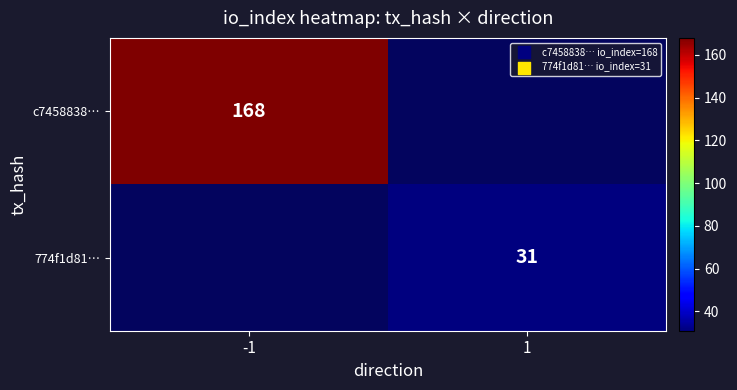

At how many categories does at least one series exceed 64?

1